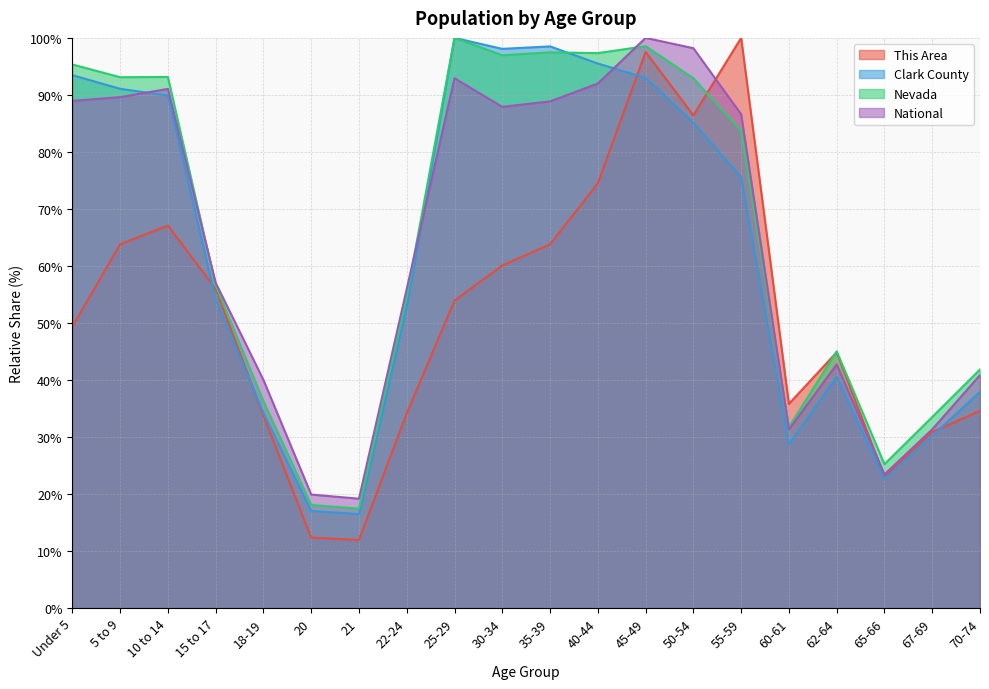

List the labels in order of Nevada value, largest first.

25-29, 45-49, 35-39, 40-44, 30-34, Under 5, 10 to 14, 5 to 9, 50-54, 55-59, 15 to 17, 22-24, 62-64, 70-74, 18-19, 67-69, 60-61, 65-66, 20, 21